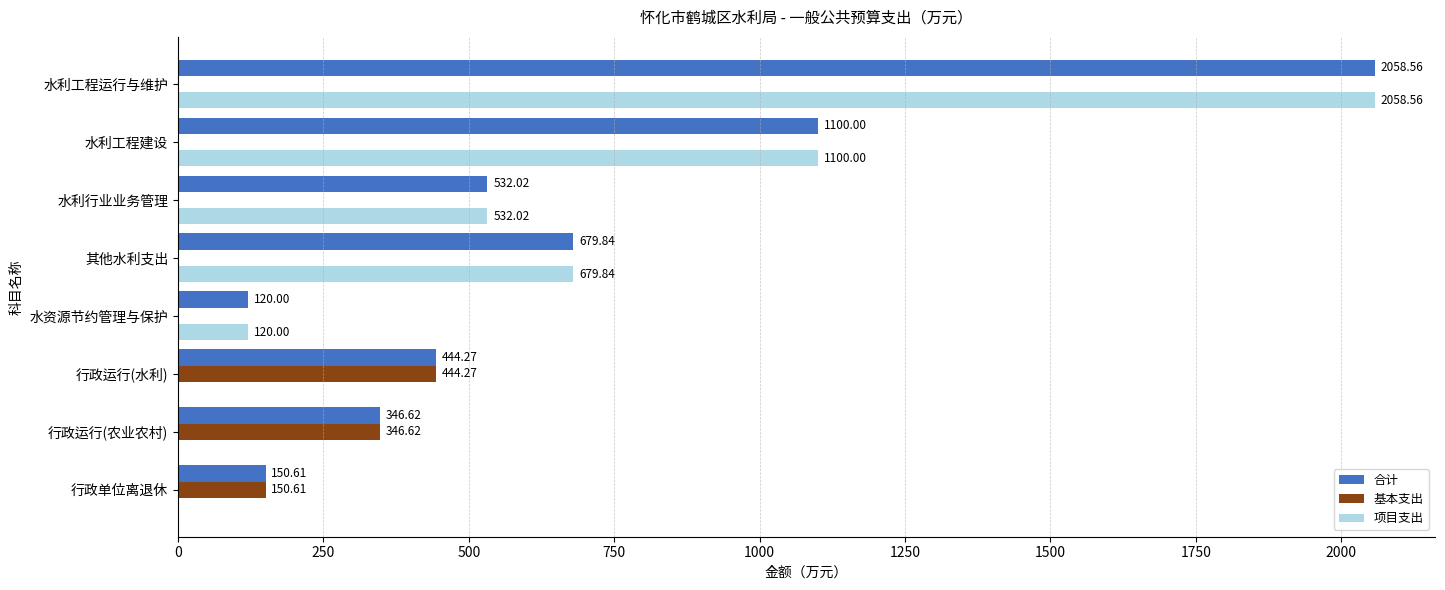

What is the maximum value for 项目支出?

2058.6